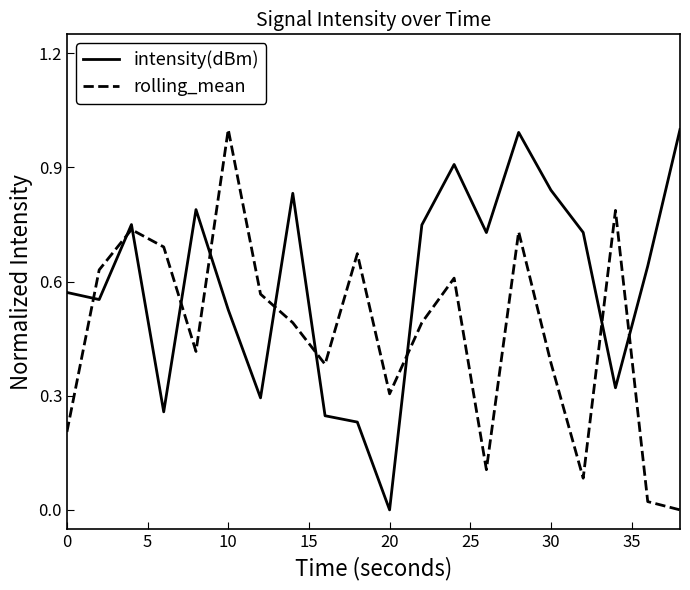

How many intersections are there between intensity(dBm) and rolling_mean?

10